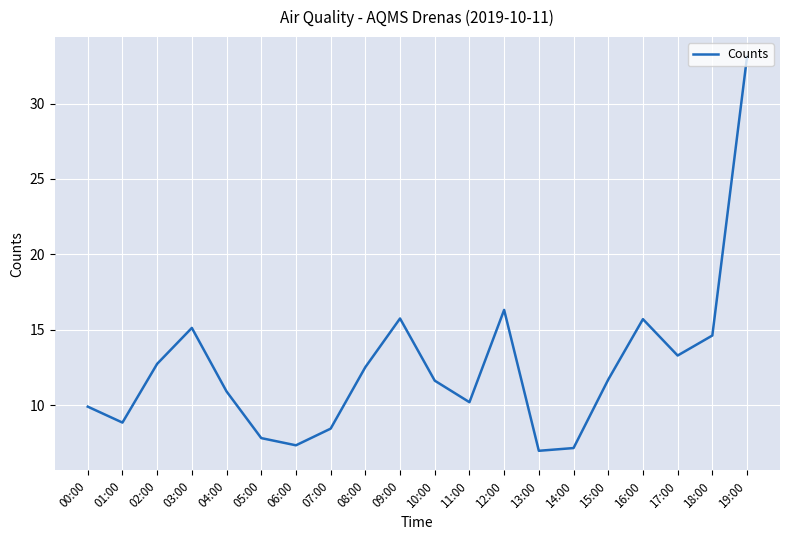

What is the sum of all values?

250.2